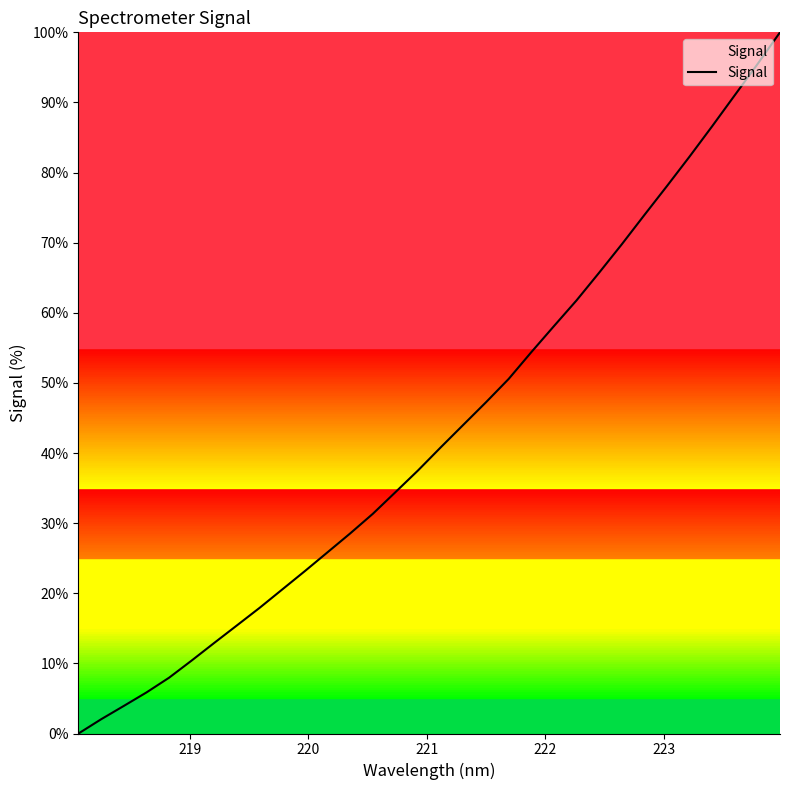

What is the greatest value displayed?

100.0